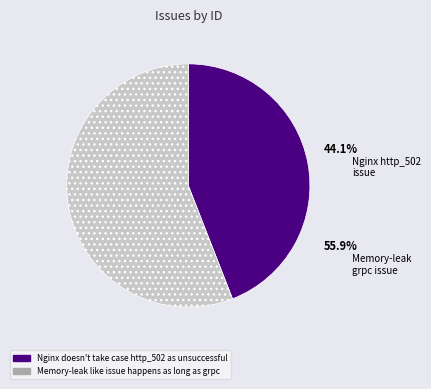

Is it true that Memory-leak like issue happens as long as grpc is 56% of the pie?

True